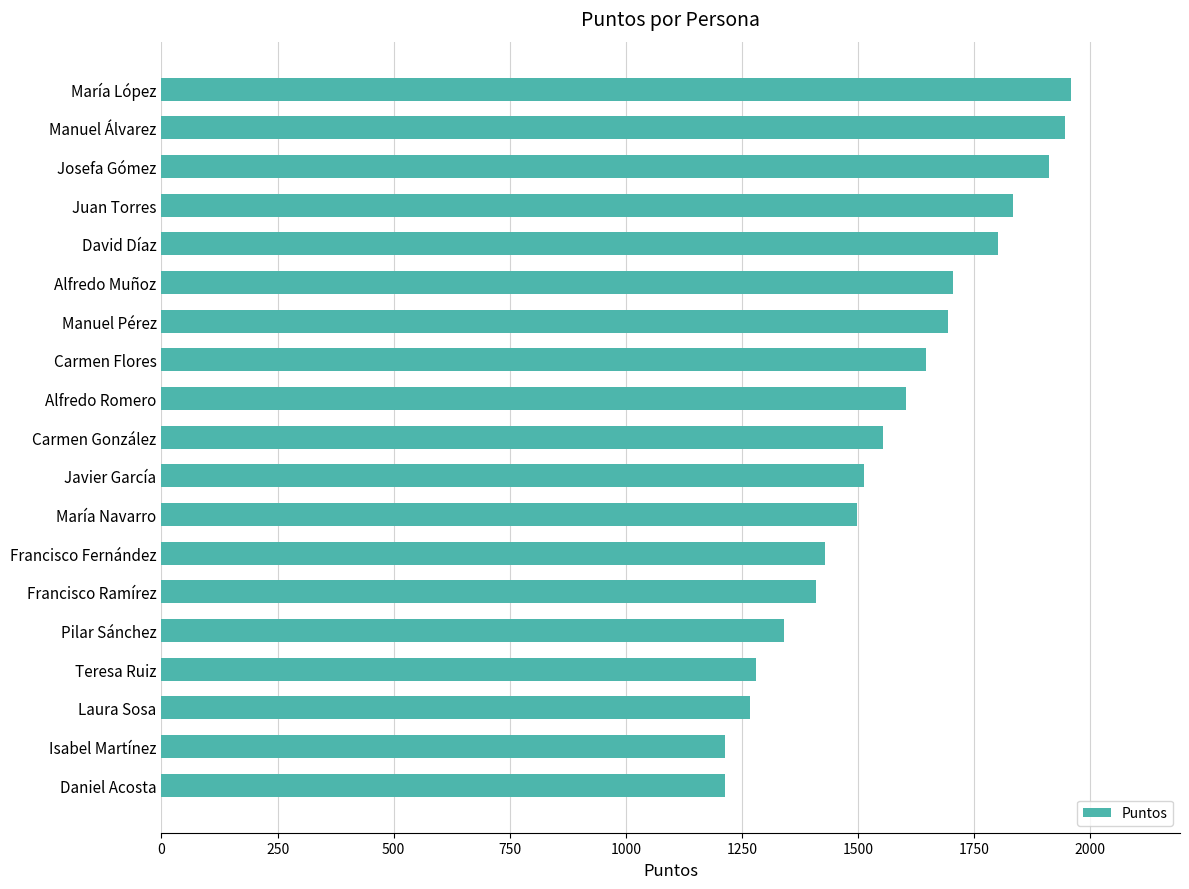

Which has a higher value, Carmen Flores or Manuel Álvarez?

Manuel Álvarez